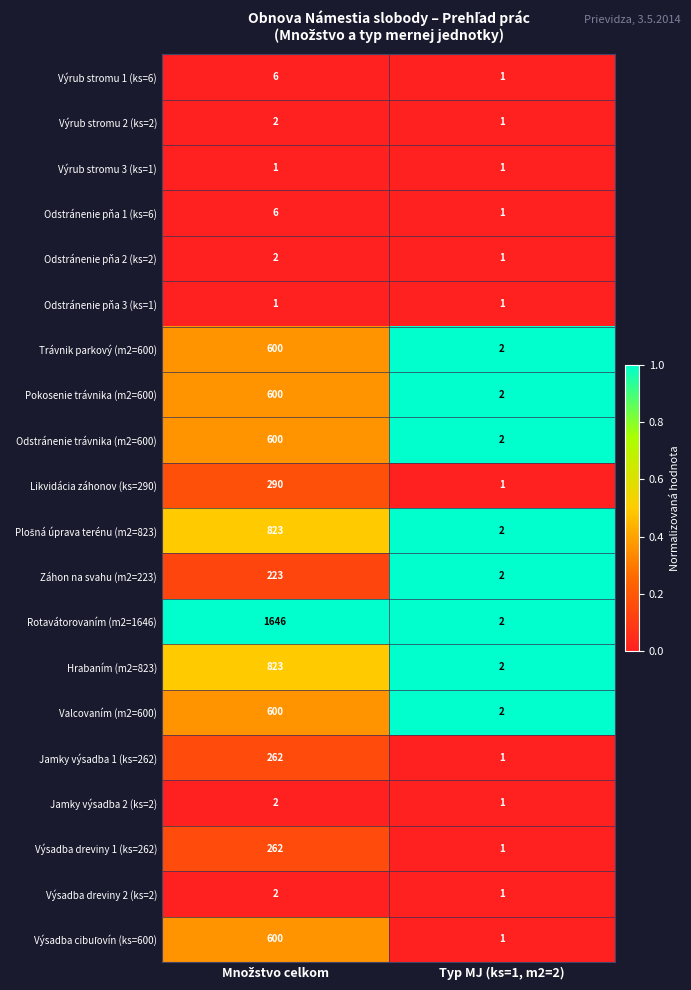

At which label does Jamky výsadba 2 (ks=2) reach its minimum?

Typ MJ (ks=1, m2=2)